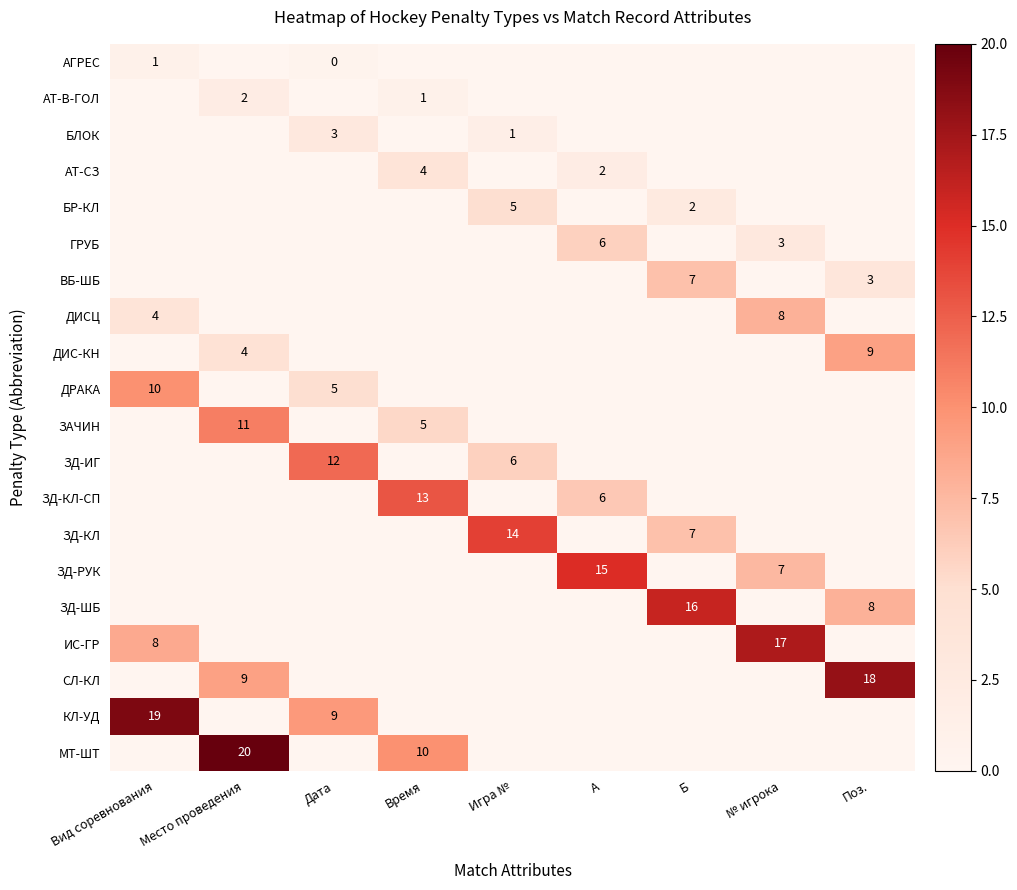

The ГРУБ series shows 4 at № игрока. True or false?

False